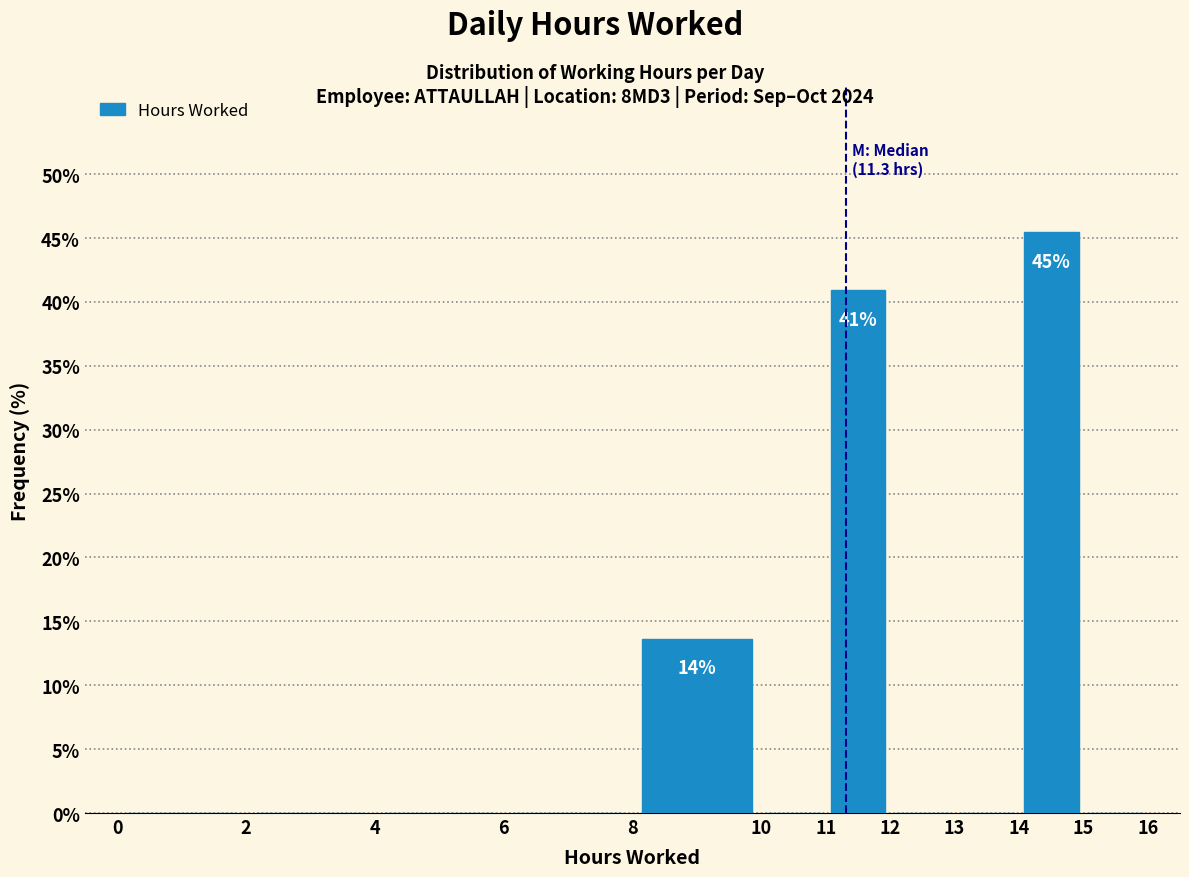

Over which range of the x-axis is the bar tallest?

14 to 15